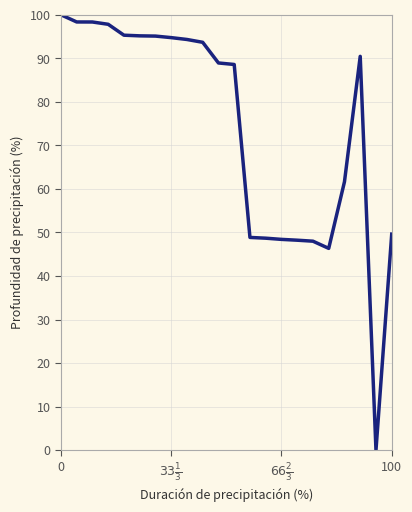

What is the greatest value displayed?

100.0